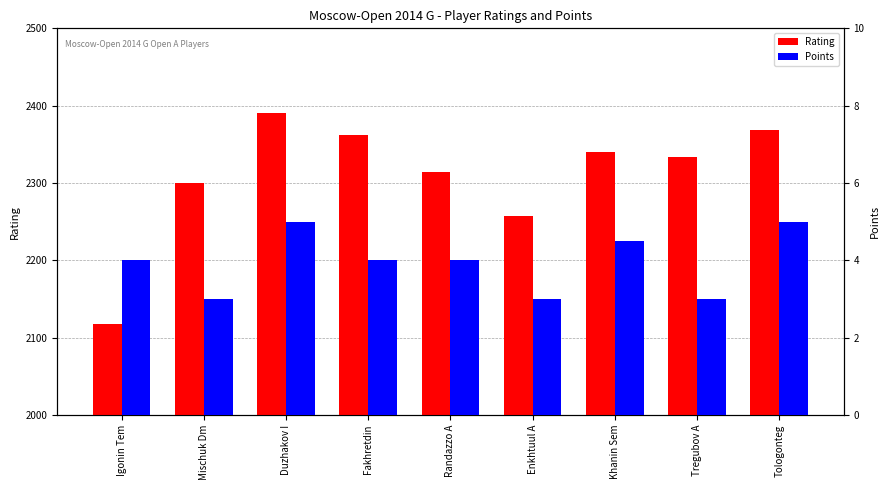

What is the maximum value shown in the chart?

2390.0